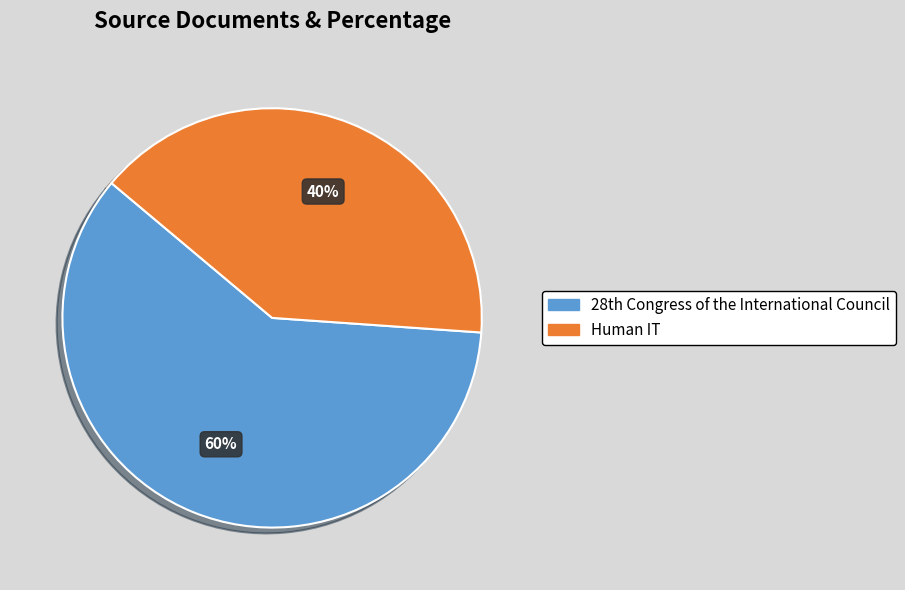

Which slice is the largest?

28th Congress of the International Council